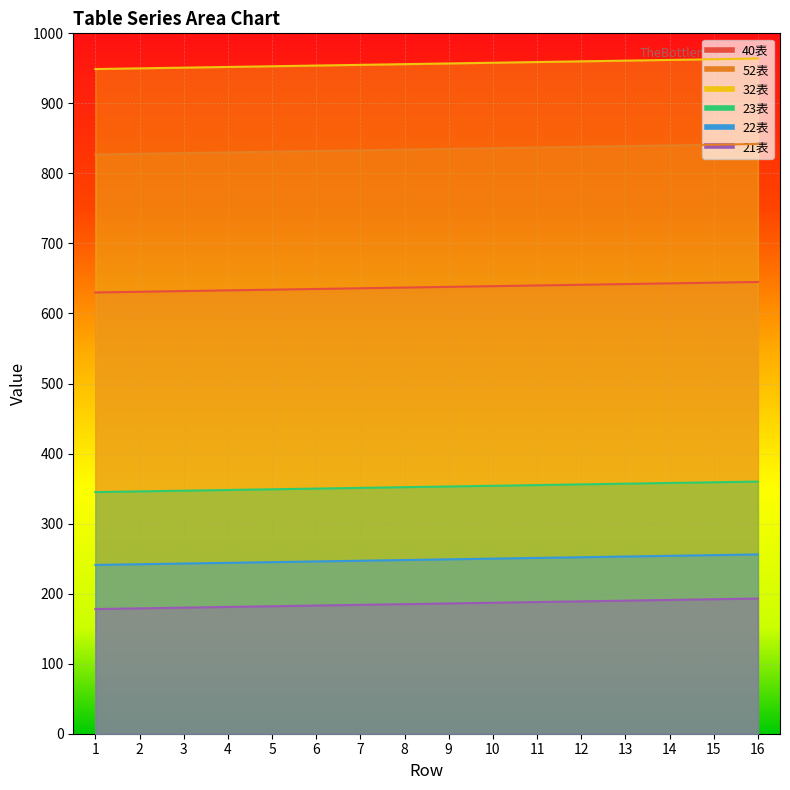

What is the value of the 40表 point at the 14th from the left?

643